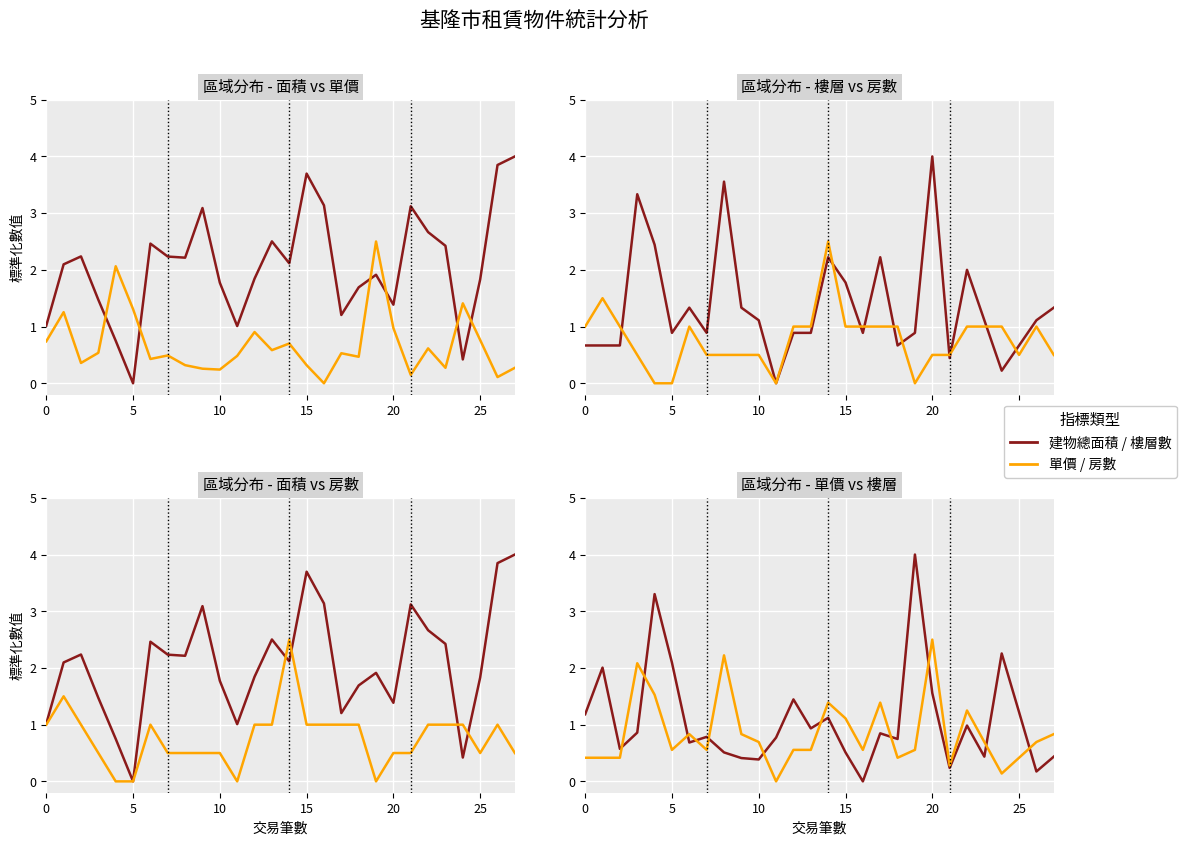

Rank the series at 26 from lowest to highest value.

建物總面積 / 樓層數, 單價 / 房數